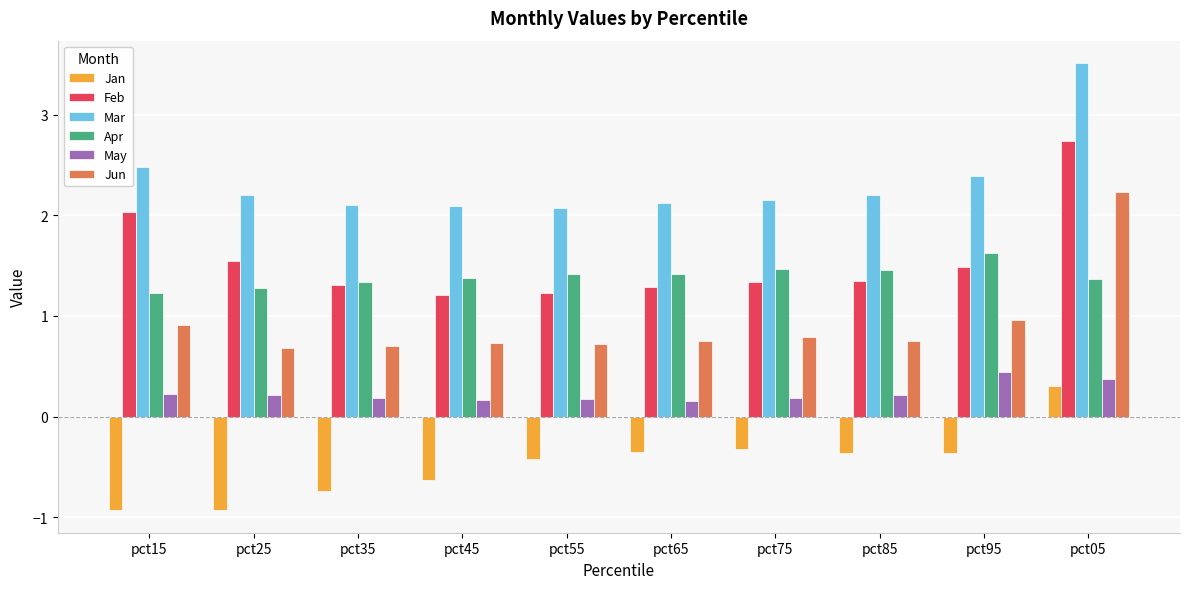

The Mar series shows 2.5 at pct15. True or false?

True